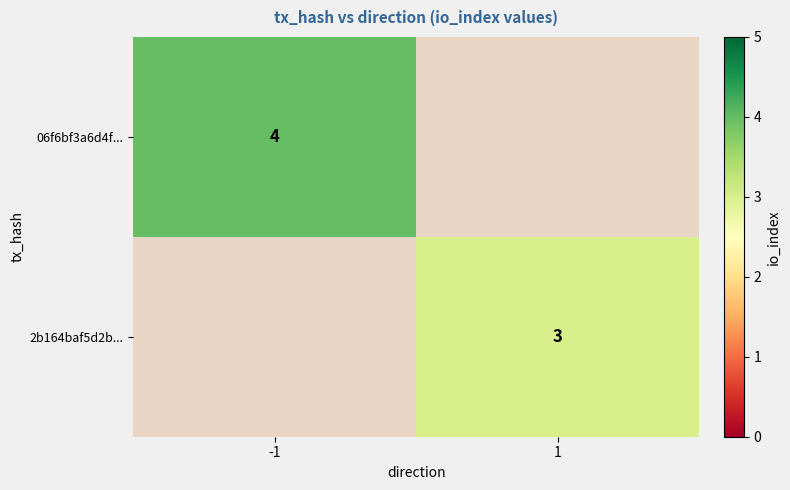

Is the value of 2b164baf5d2b... at 1 greater than the value of 06f6bf3a6d4f... at -1?

No